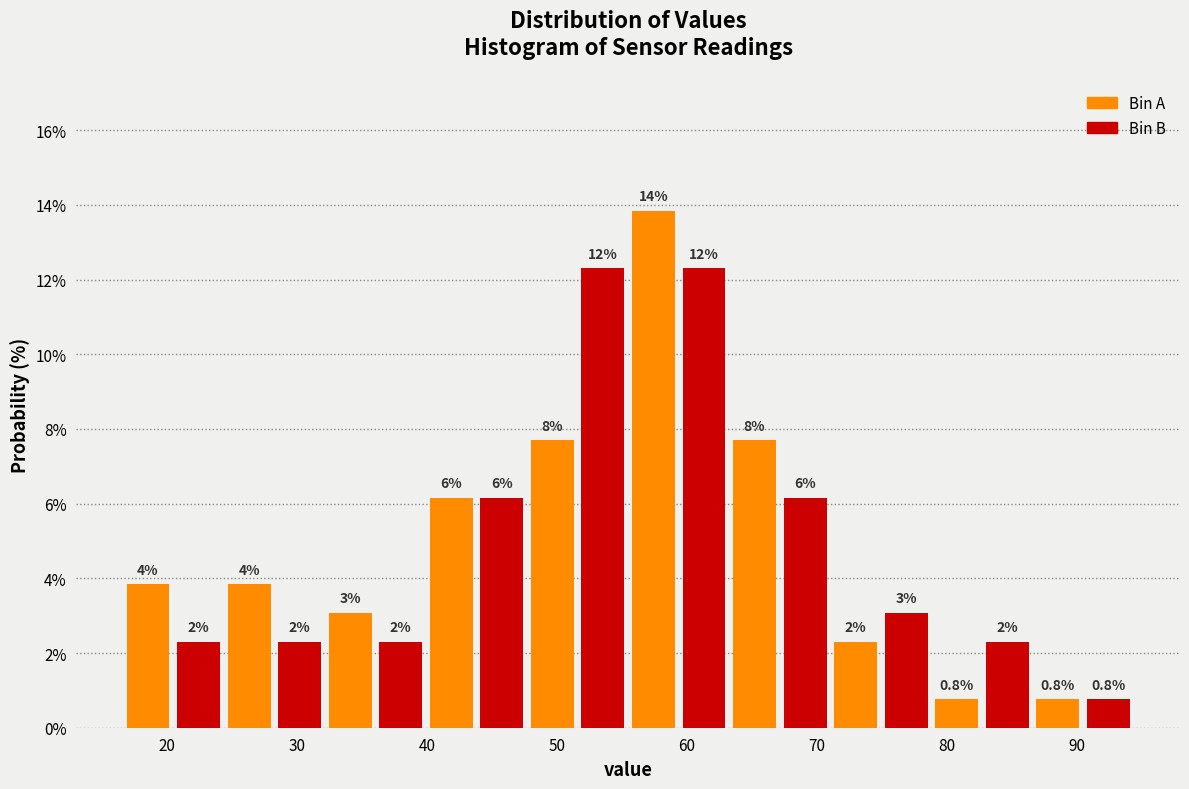

Read against the x-axis, roughly where is the centre of the tallest bar?

57